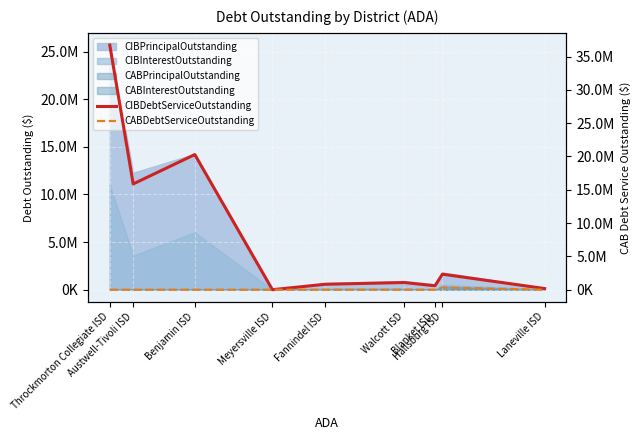

Which series changed the most between Austwell-Tivoli ISD and Fannindel ISD?

CIBDebtServiceOutstanding